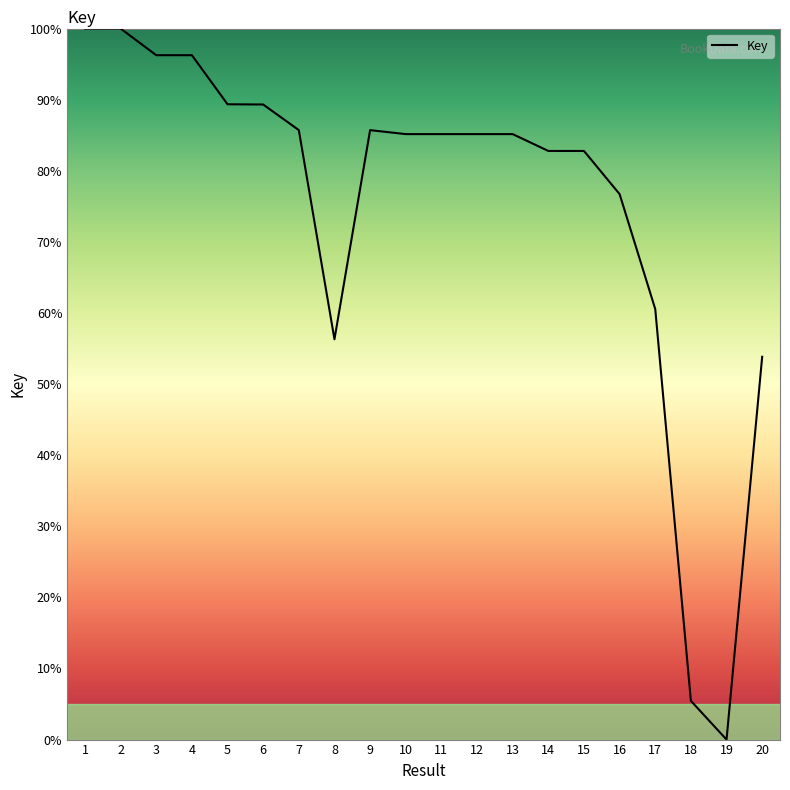

What is the change in value from 3 to 11?

-11.1